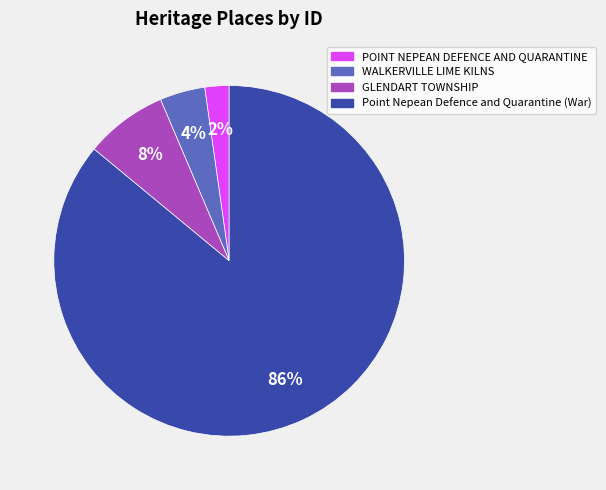

Combined, do GLENDART TOWNSHIP and Point Nepean Defence and Quarantine (War) account for over 50%?

Yes